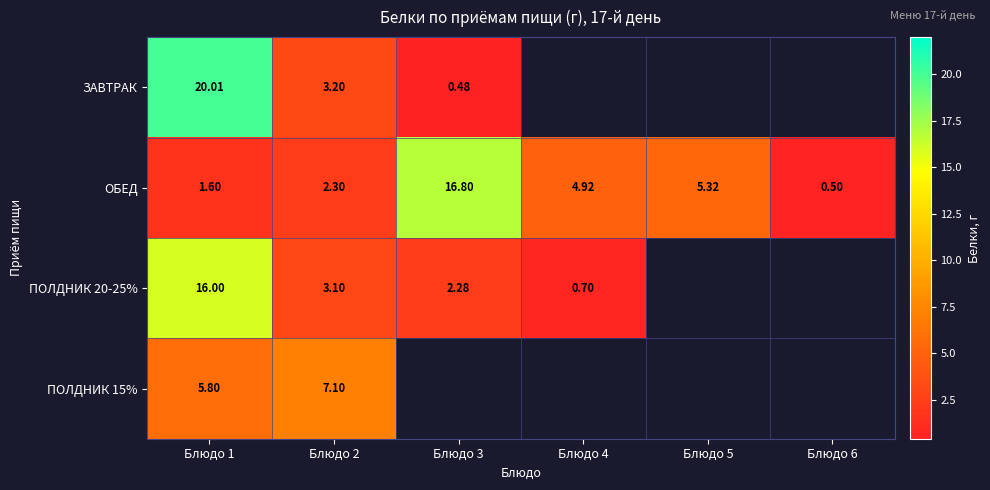

Which category has the lowest value in the ПОЛДНИК 20-25% series?

Блюдо 4